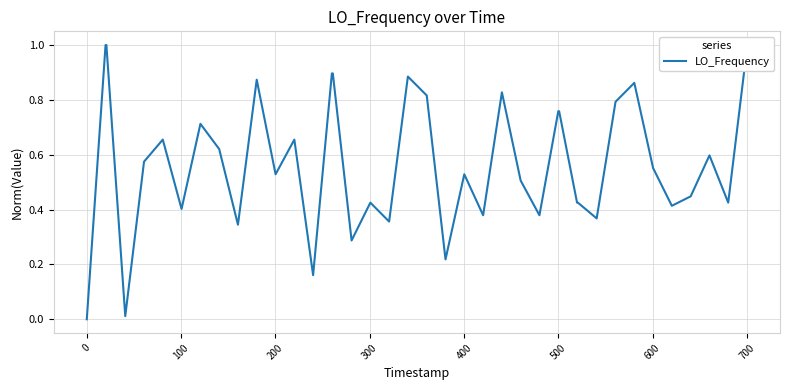

What is the difference between the second highest and minimum values?

1.0